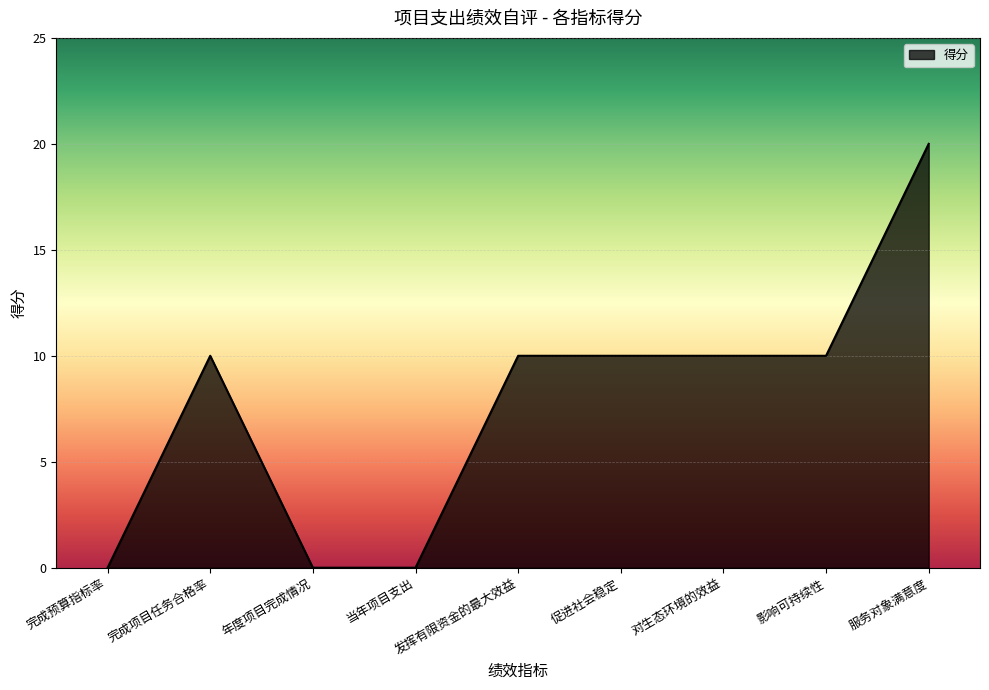

Which has a higher value, 服务对象满意度 or 完成项目任务合格率?

服务对象满意度